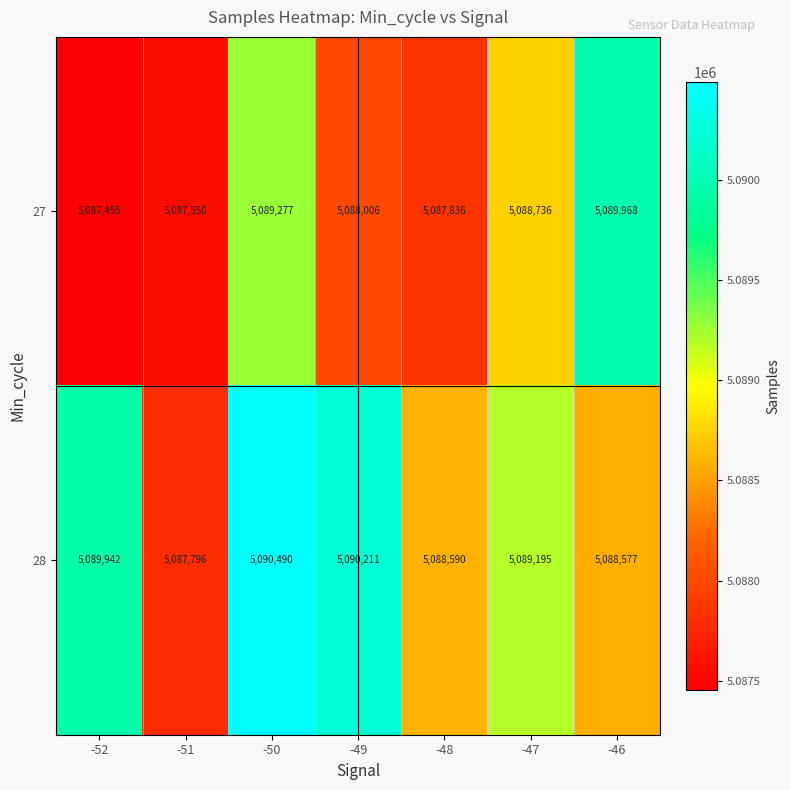

What is the smallest value displayed?

5087455